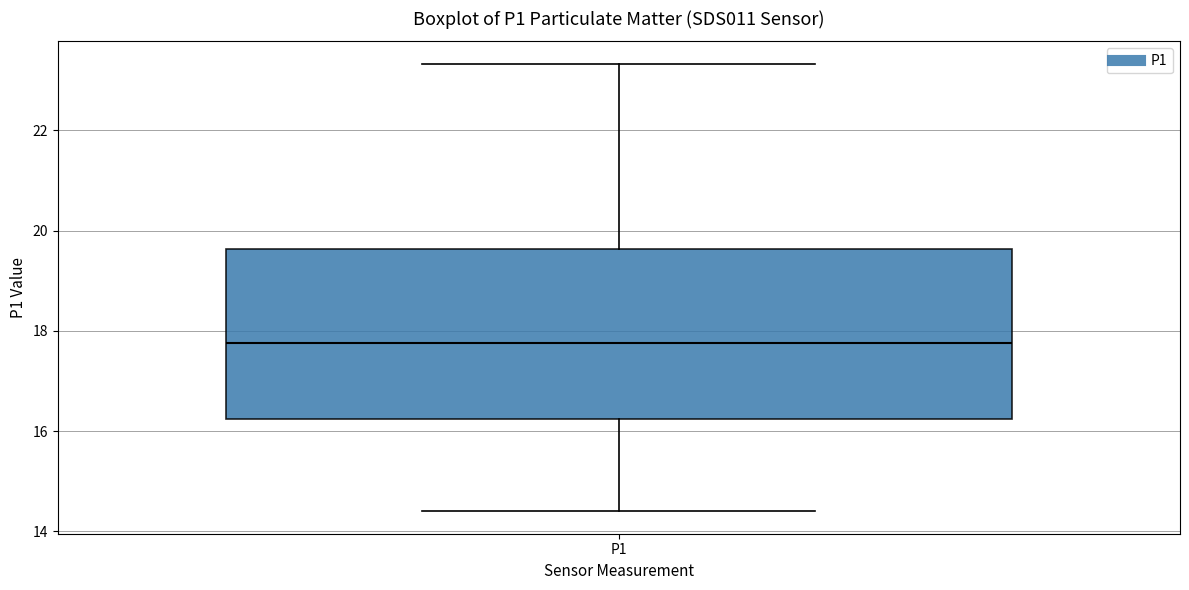

Read this box plot against the y-axis: the position of the median line, the range covered by the box, and the ends of both whiskers. The values are not printed on the chart, so give them approximately, as read against the axis.

median 17.8, box 16.2 to 19.6, whiskers 14.4 to 23.4